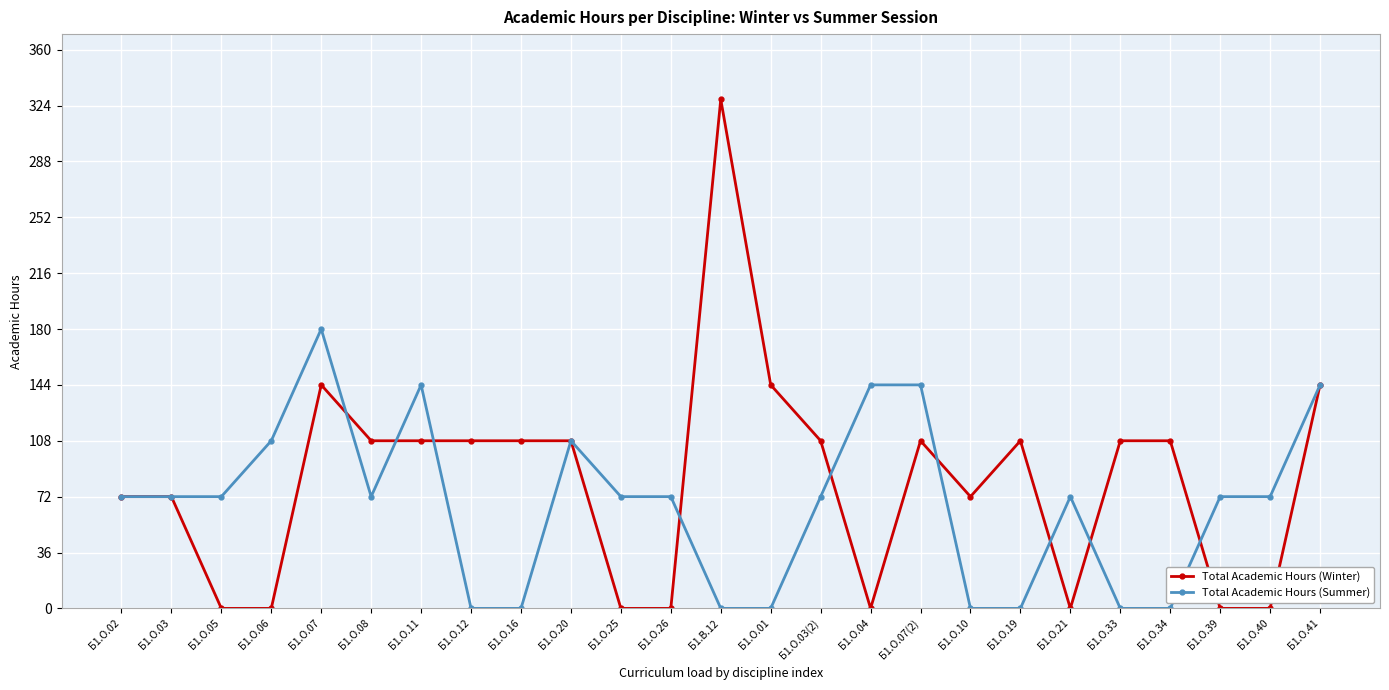

What is the label of the 7th point from the left?

Б1.О.11